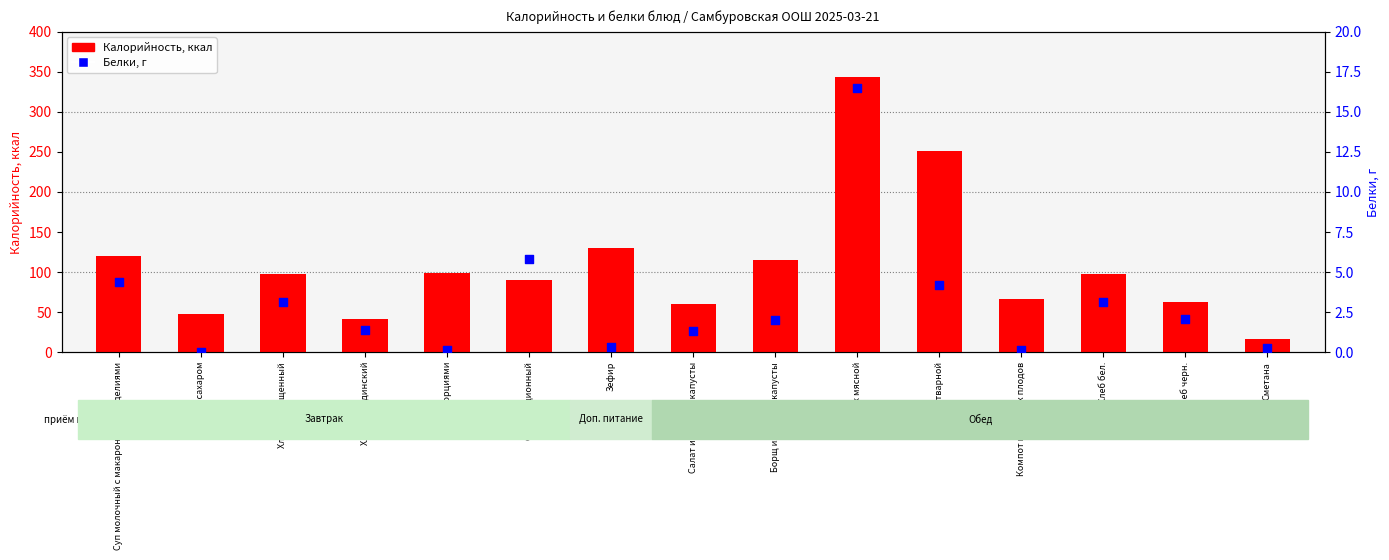

Which series contains the lowest Y value?

Белки, г